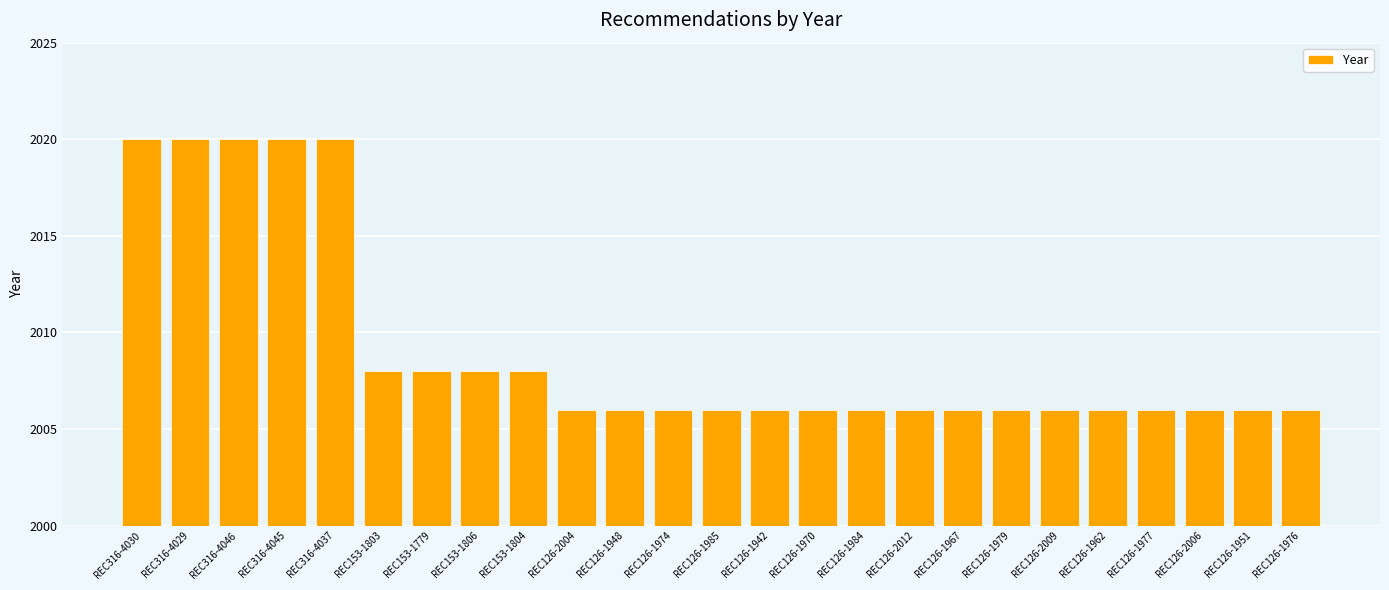

What is the difference between the second highest and second lowest values?

14